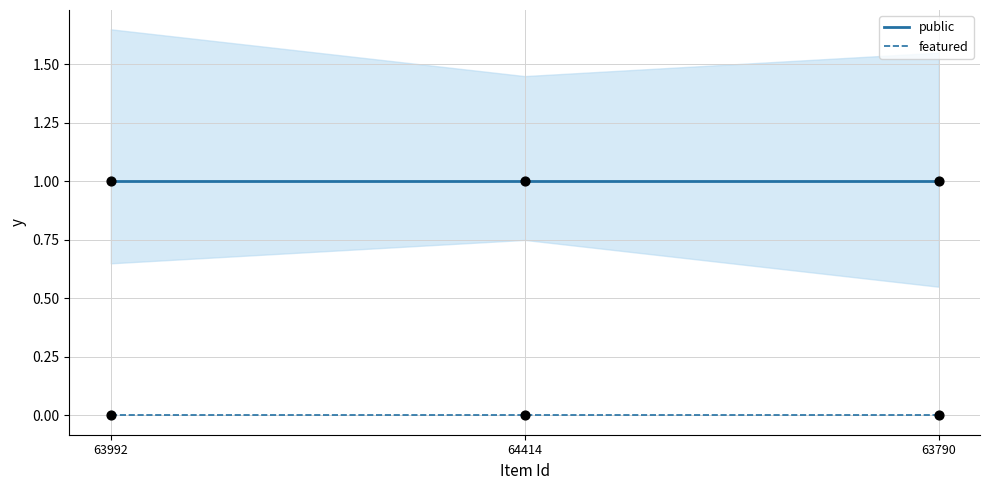

What are all the series names shown in the legend?

public, featured